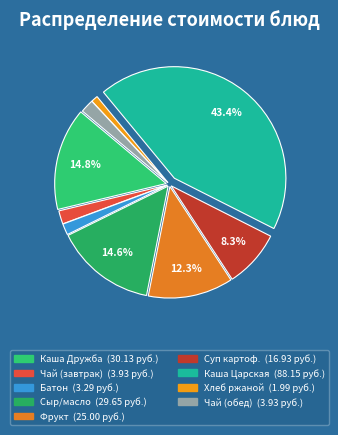

Count the number of slices in the pie.

9